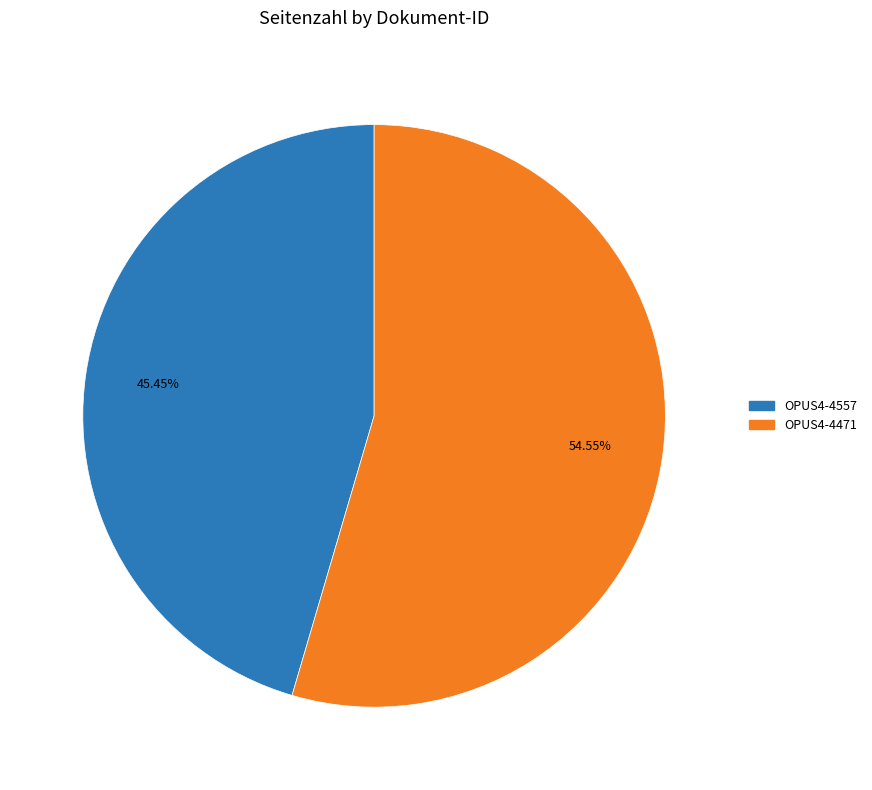

How many segments does this pie chart have?

2